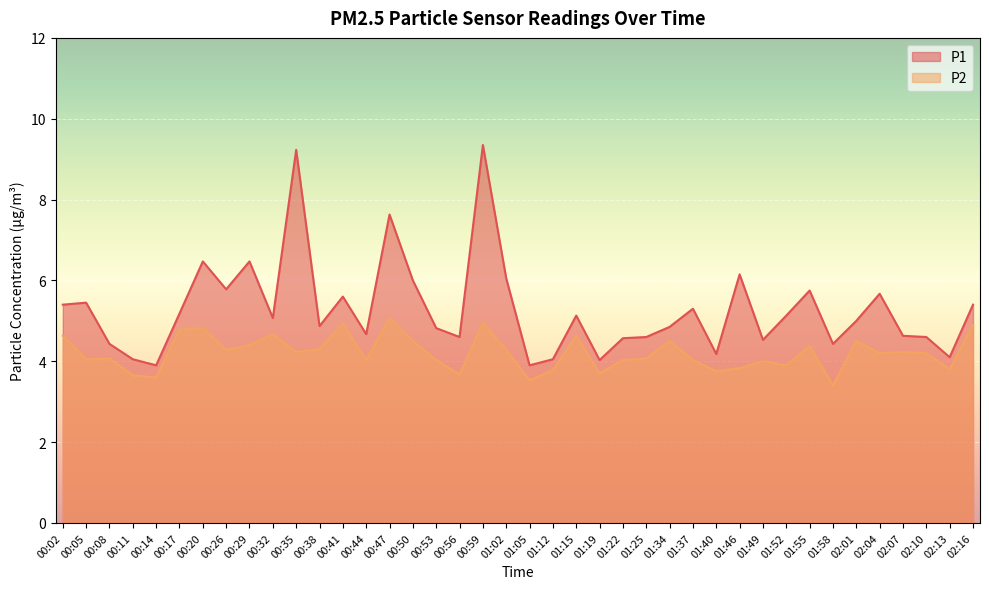

What is the highest value of the P2 series?

5.1